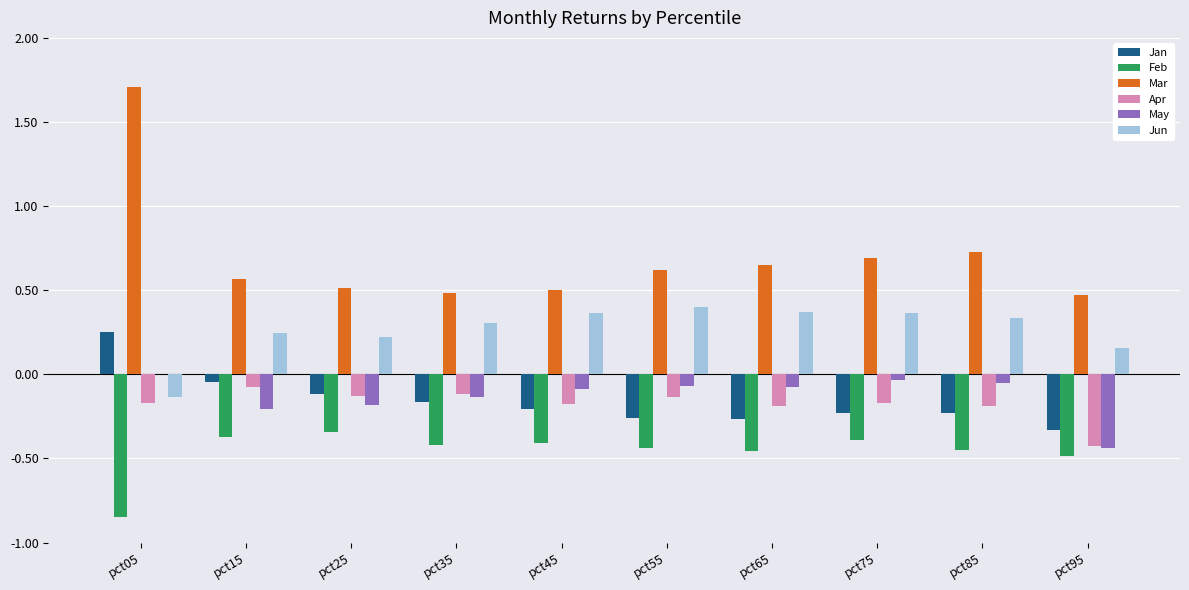

At which category does the chart reach its peak across all series?

pct05